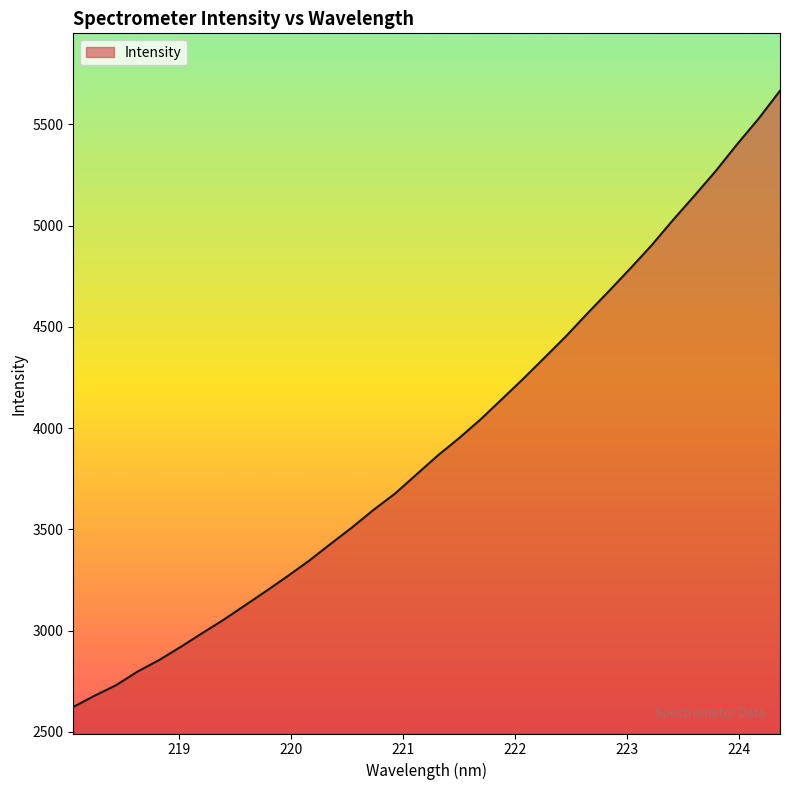

What is the difference between the maximum and minimum values?

3042.9